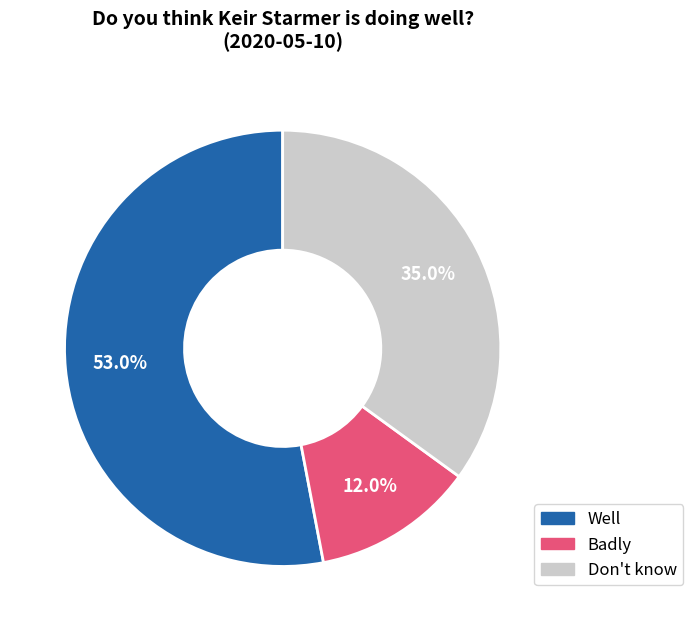

Between Badly and Well, which is larger?

Well